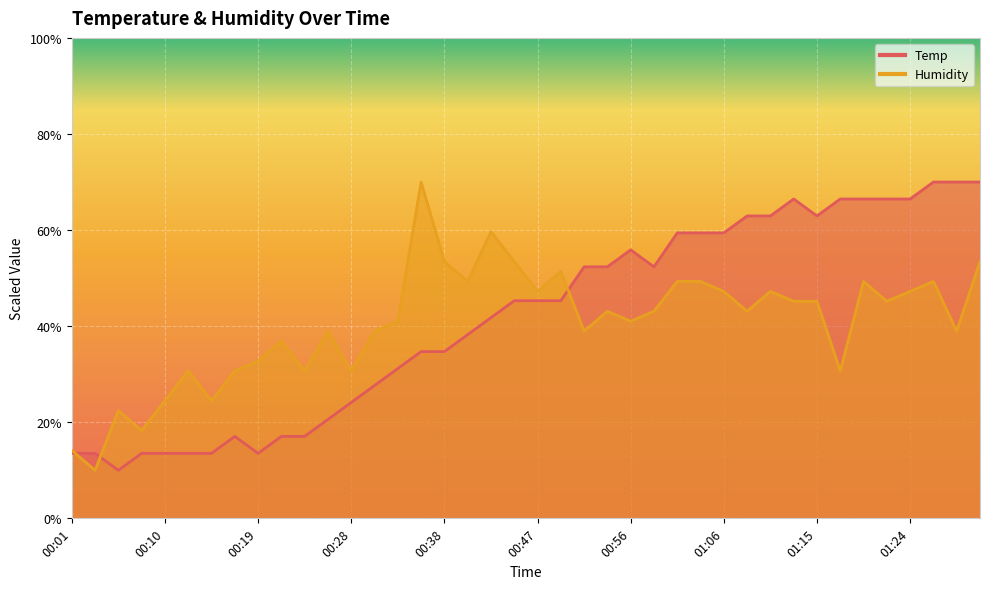

Does the chart display data point markers on the line(s)?

No